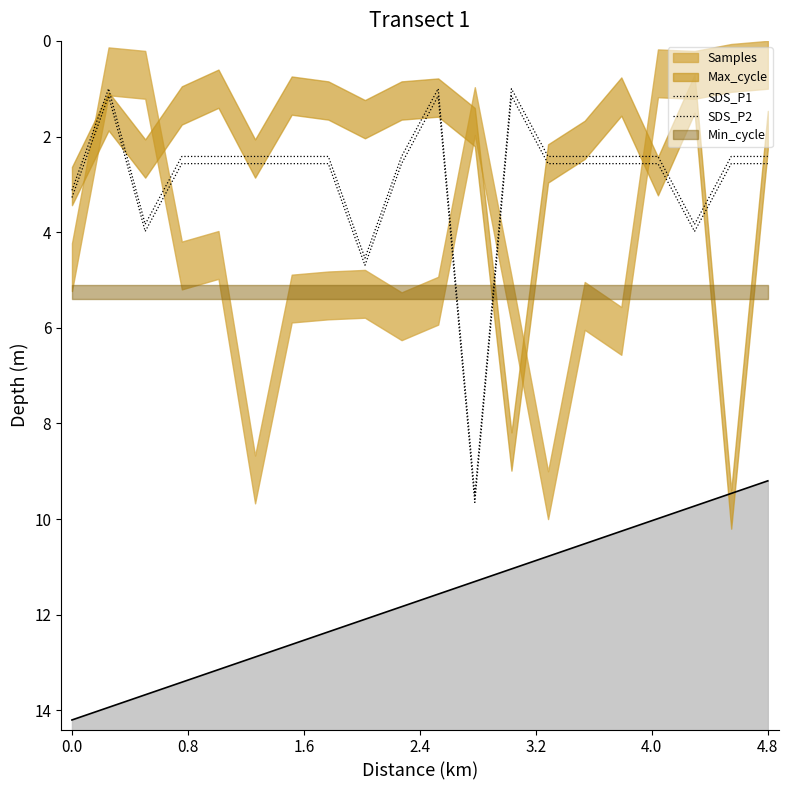

What is the value of the SDS_P1 point at the 17th from the left?

2.4